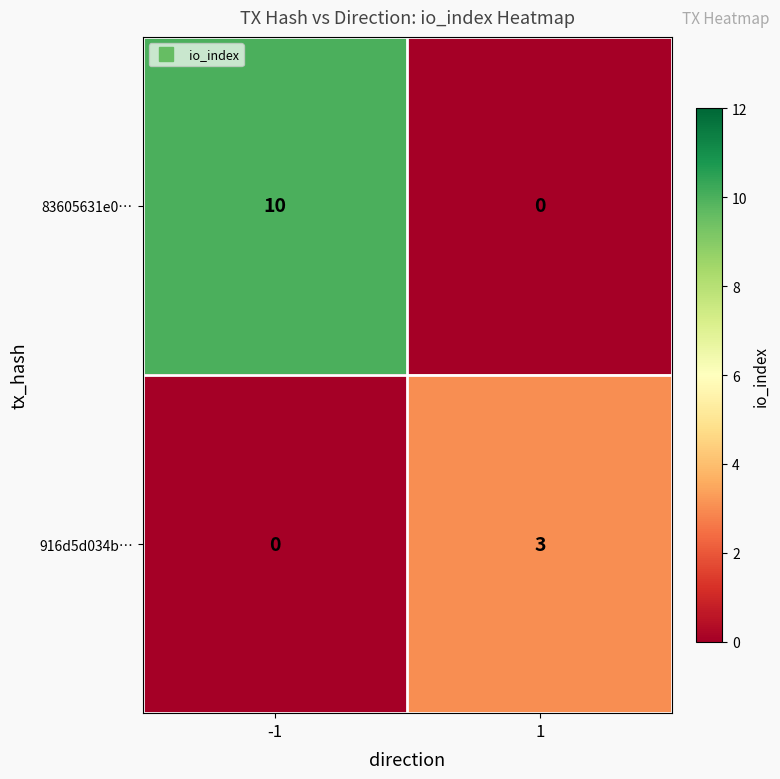

Which series has the widest spread of values?

83605631e0…